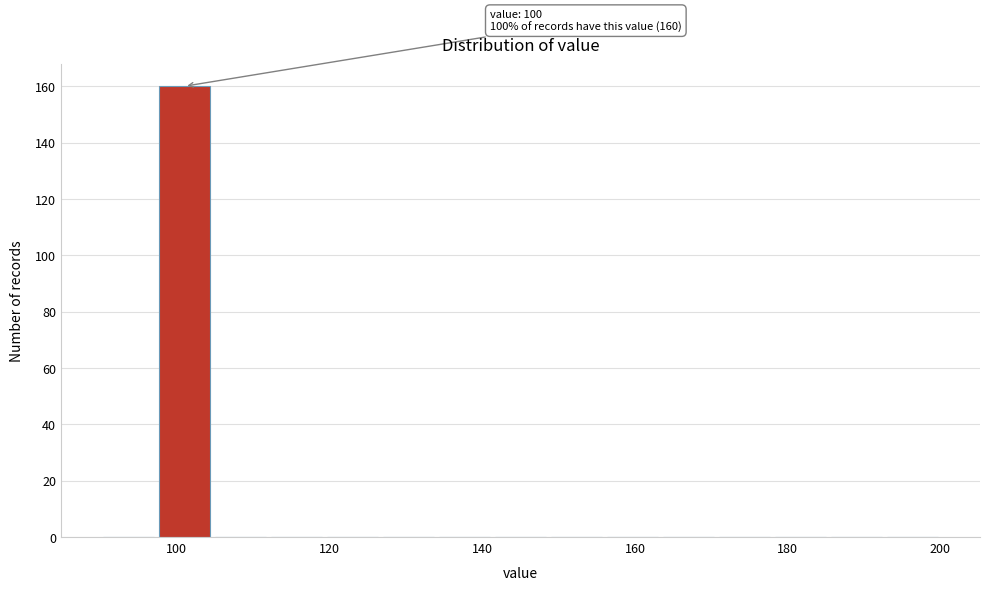

Around what value on the x-axis is the tallest bar? Give the approximate position of its centre, as read against the axis.

102